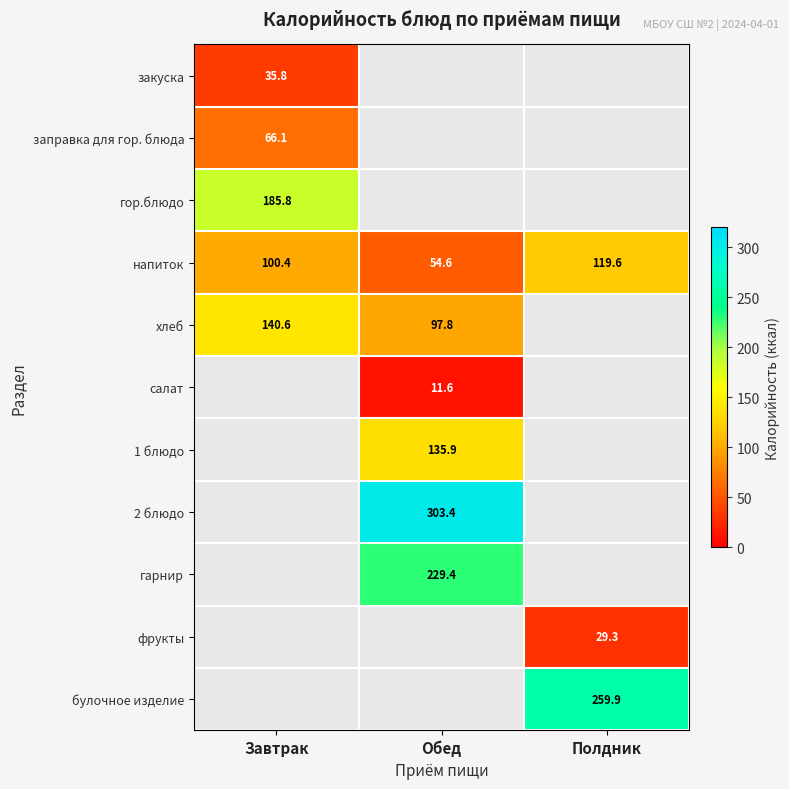

How many values in the напиток series exceed 100?

2